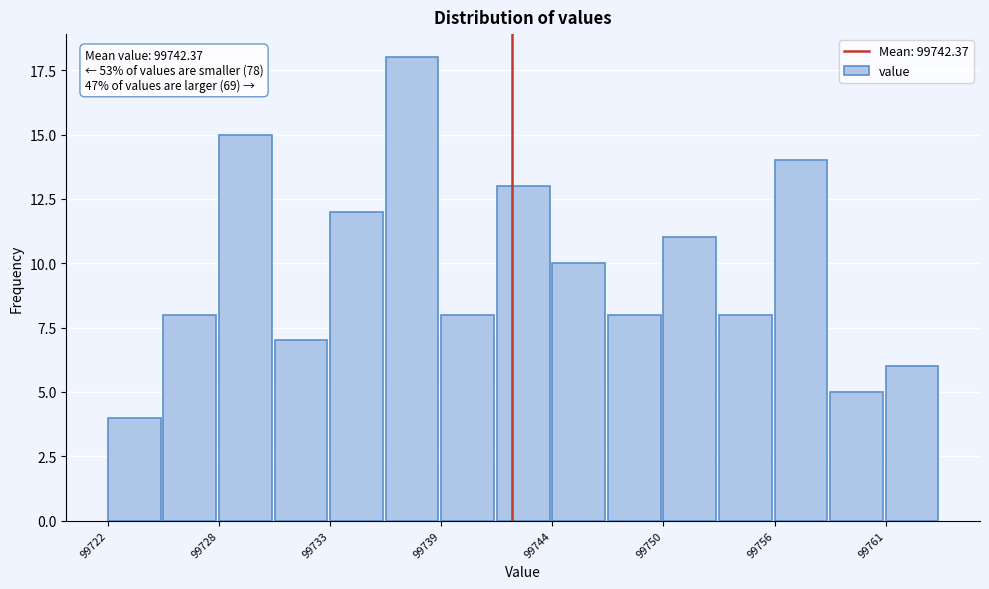

Around what value on the x-axis is the tallest bar? Give the approximate position of its centre, as read against the axis.

99737